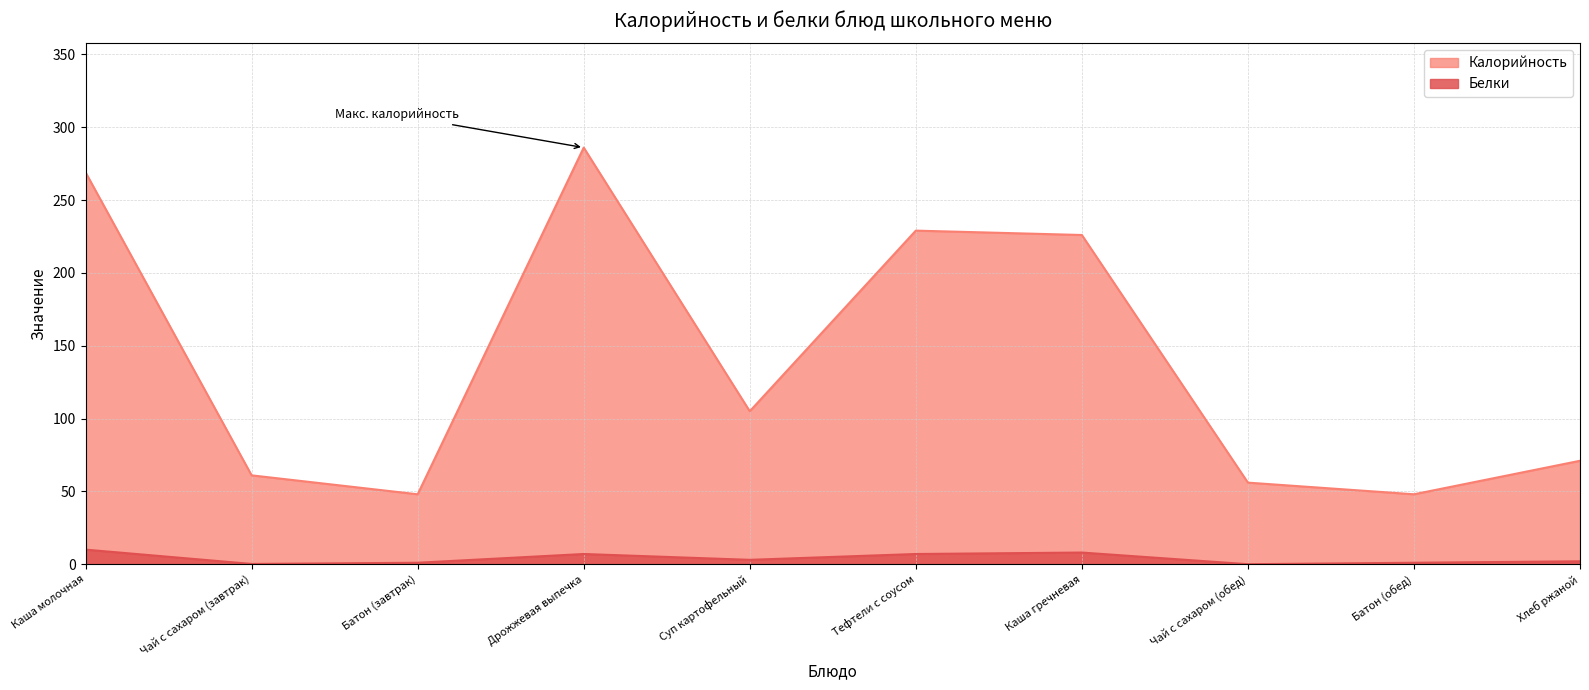

What is the lowest value of the Калорийность series?

48.0